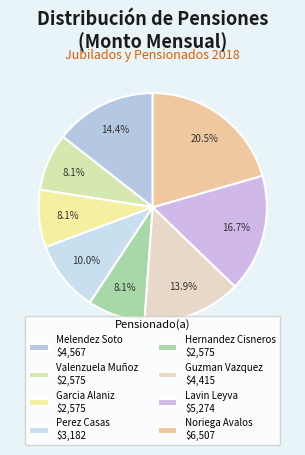

Is there a majority slice in this chart?

No